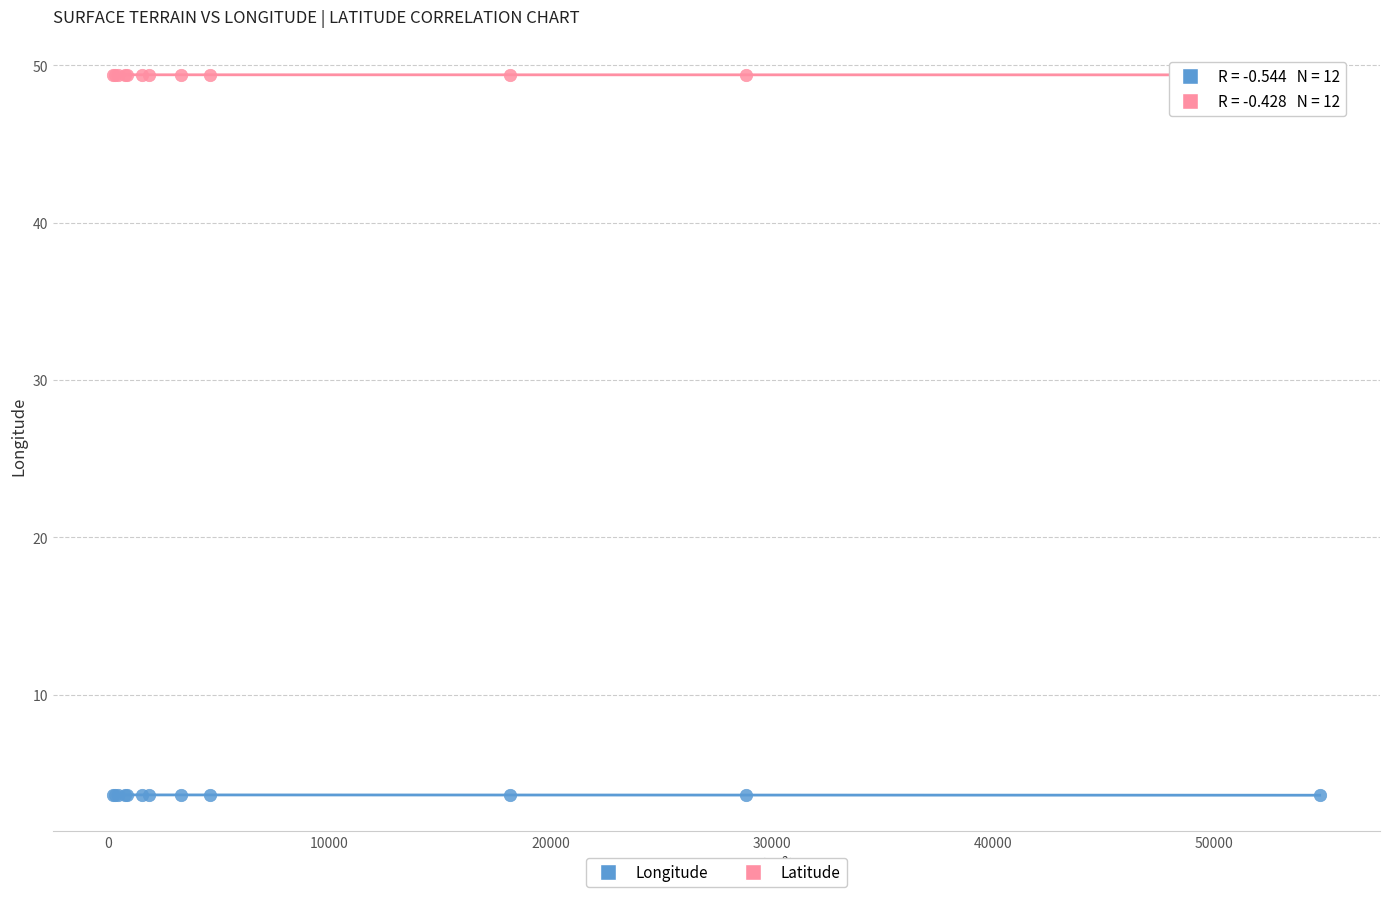

What are all the series names shown in the legend?

Longitude, Latitude